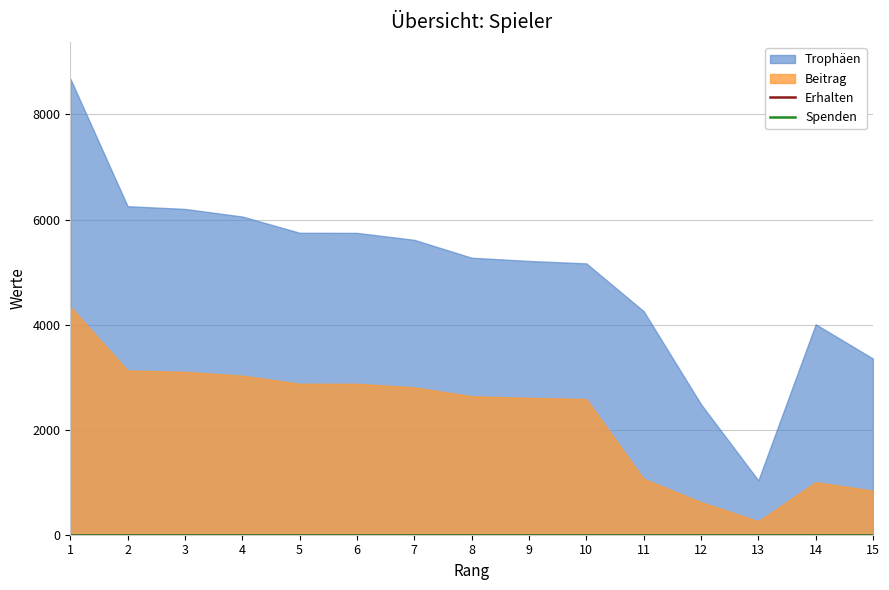

Does the chart display data point markers on the line(s)?

No